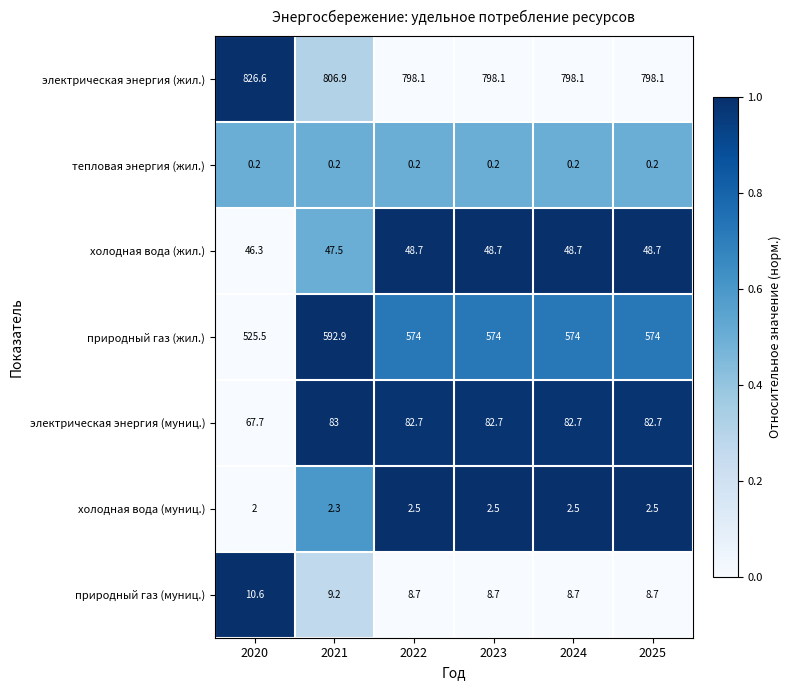

Is it true that электрическая энергия (муниц.) equals 83.0 at 2021?

True